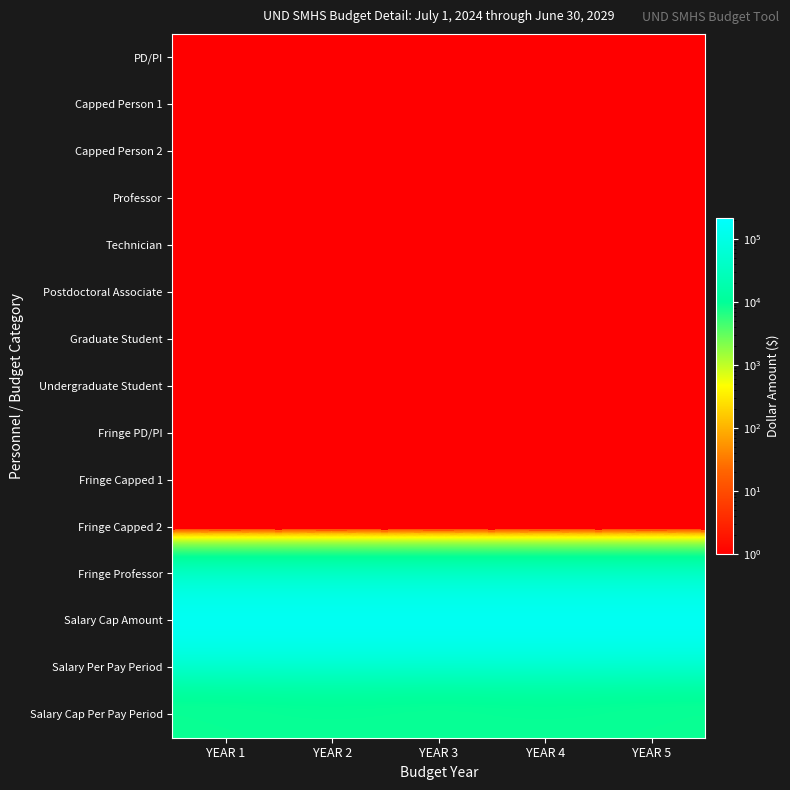

Reading left to right, extract all data points from this chart.

PD/PI: YEAR 1=1	YEAR 2=1	YEAR 3=1	YEAR 4=1	YEAR 5=1
Capped Person 1: YEAR 1=1	YEAR 2=1	YEAR 3=1	YEAR 4=1	YEAR 5=1
Capped Person 2: YEAR 1=1	YEAR 2=1	YEAR 3=1	YEAR 4=1	YEAR 5=1
Professor: YEAR 1=1	YEAR 2=1	YEAR 3=1	YEAR 4=1	YEAR 5=1
Technician: YEAR 1=1	YEAR 2=1	YEAR 3=1	YEAR 4=1	YEAR 5=1
Postdoctoral Associate: YEAR 1=1	YEAR 2=1	YEAR 3=1	YEAR 4=1	YEAR 5=1
Graduate Student: YEAR 1=1	YEAR 2=1	YEAR 3=1	YEAR 4=1	YEAR 5=1
Undergraduate Student: YEAR 1=1	YEAR 2=1	YEAR 3=1	YEAR 4=1	YEAR 5=1
Fringe PD/PI: YEAR 1=1	YEAR 2=1	YEAR 3=1	YEAR 4=1	YEAR 5=1
Fringe Capped 1: YEAR 1=1	YEAR 2=1	YEAR 3=1	YEAR 4=1	YEAR 5=1
Fringe Capped 2: YEAR 1=1	YEAR 2=1	YEAR 3=1	YEAR 4=1	YEAR 5=1
Fringe Professor: YEAR 1=1	YEAR 2=1	YEAR 3=1	YEAR 4=1	YEAR 5=1
Salary Cap Amount: YEAR 1=221901	YEAR 2=221901	YEAR 3=221901	YEAR 4=221901	YEAR 5=221901
Salary Per Pay Period: YEAR 1=9376	YEAR 2=12501	YEAR 3=9376	YEAR 4=12501	YEAR 5=9376
Salary Cap Per Pay Period: YEAR 1=9246	YEAR 2=9246	YEAR 3=9246	YEAR 4=9246	YEAR 5=9246